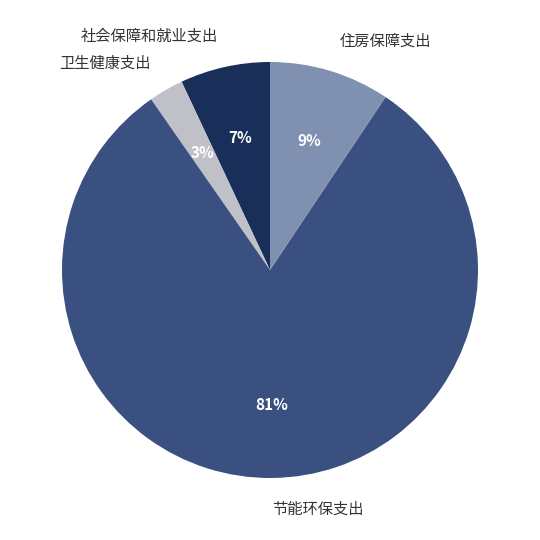

To the nearest percent, what is the combined percentage of 节能环保支出 and 卫生健康支出?

84%